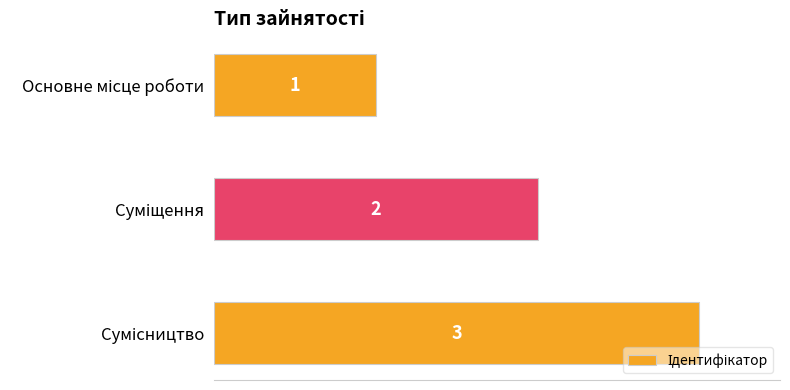

What is the sum of all values?

6